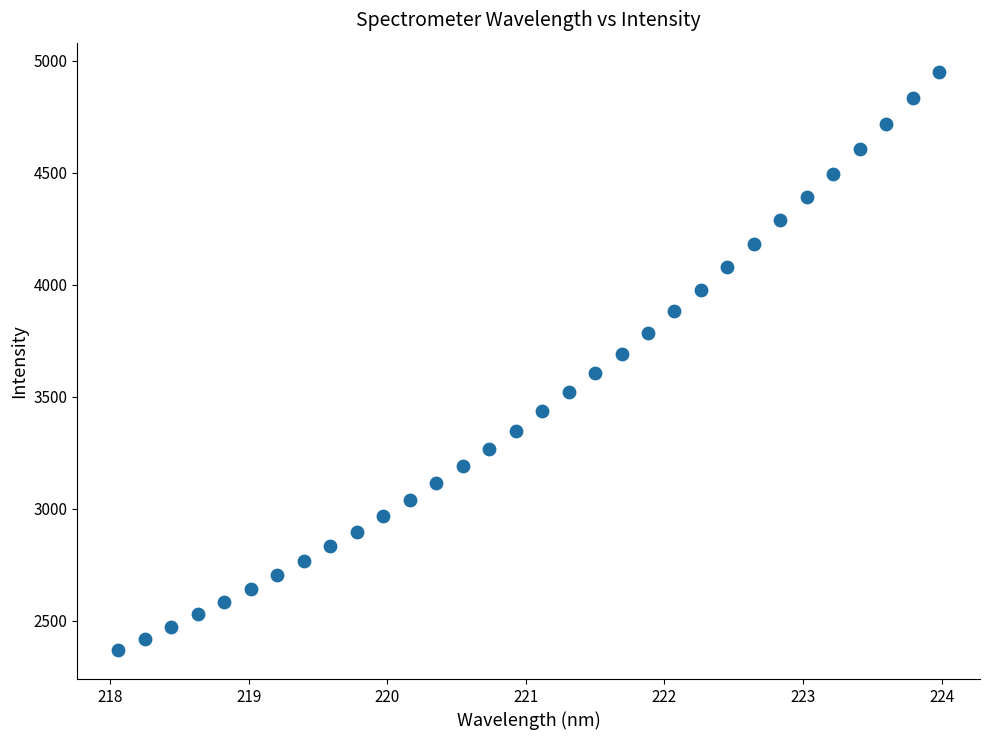

What is the range of X values (max minus min)?

5.9